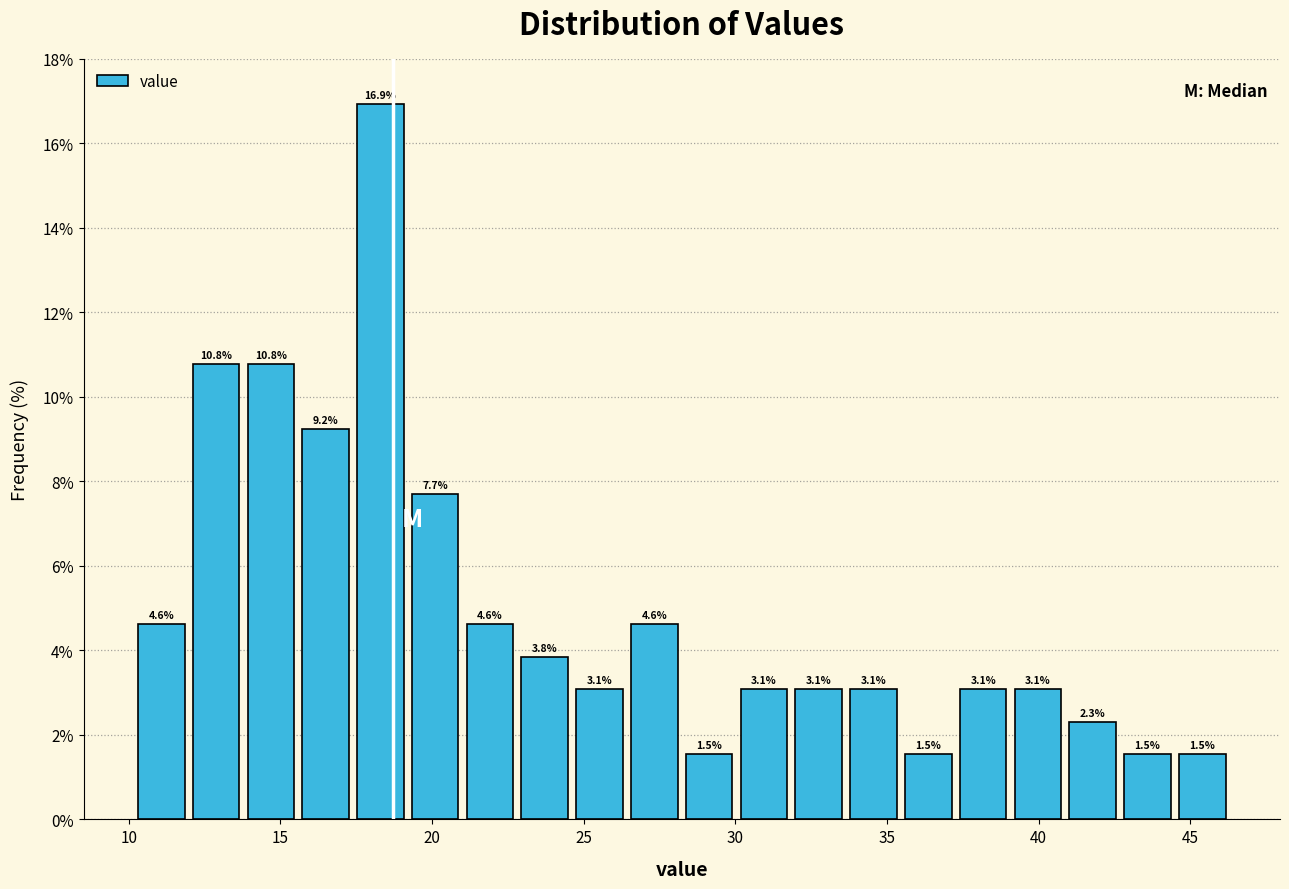

Around what value on the x-axis is the tallest bar? Give the approximate position of its centre, as read against the axis.

18.5